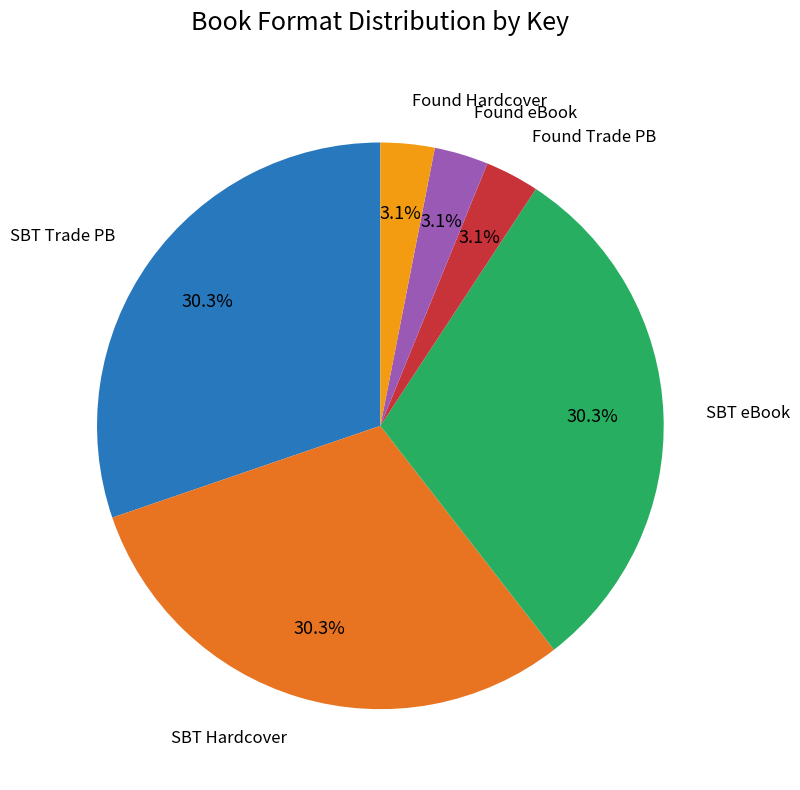

Does any single category account for the majority?

No